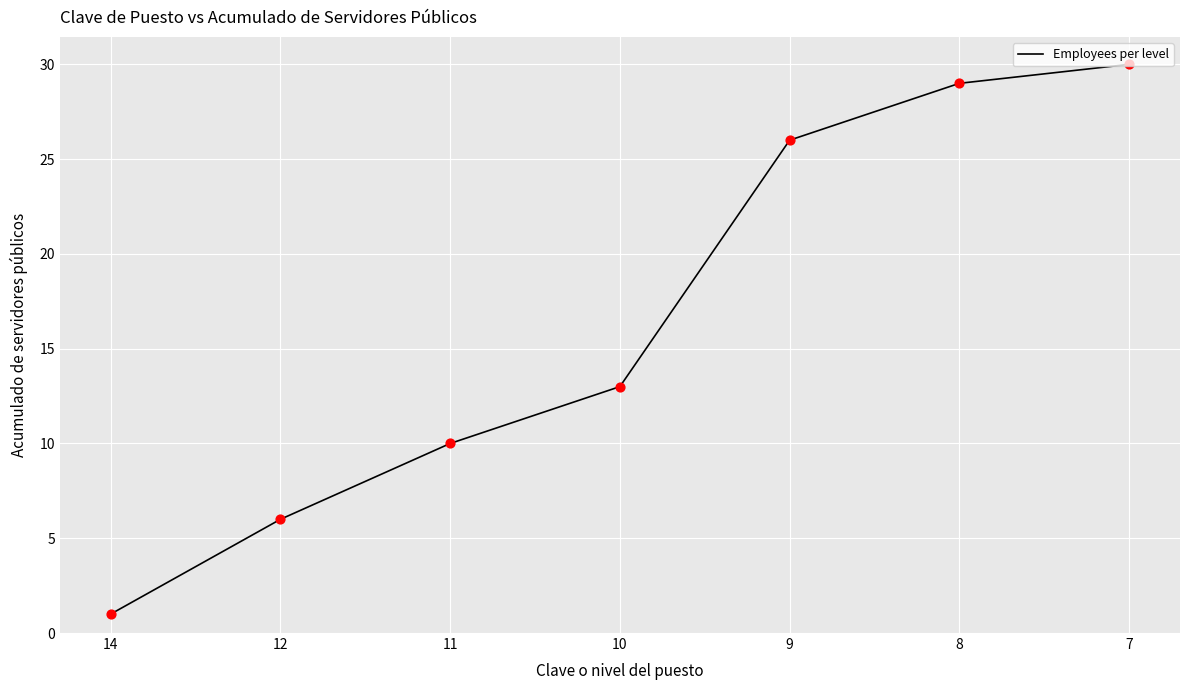

What is the ratio of the value at 12 to the value at 9?

0.2